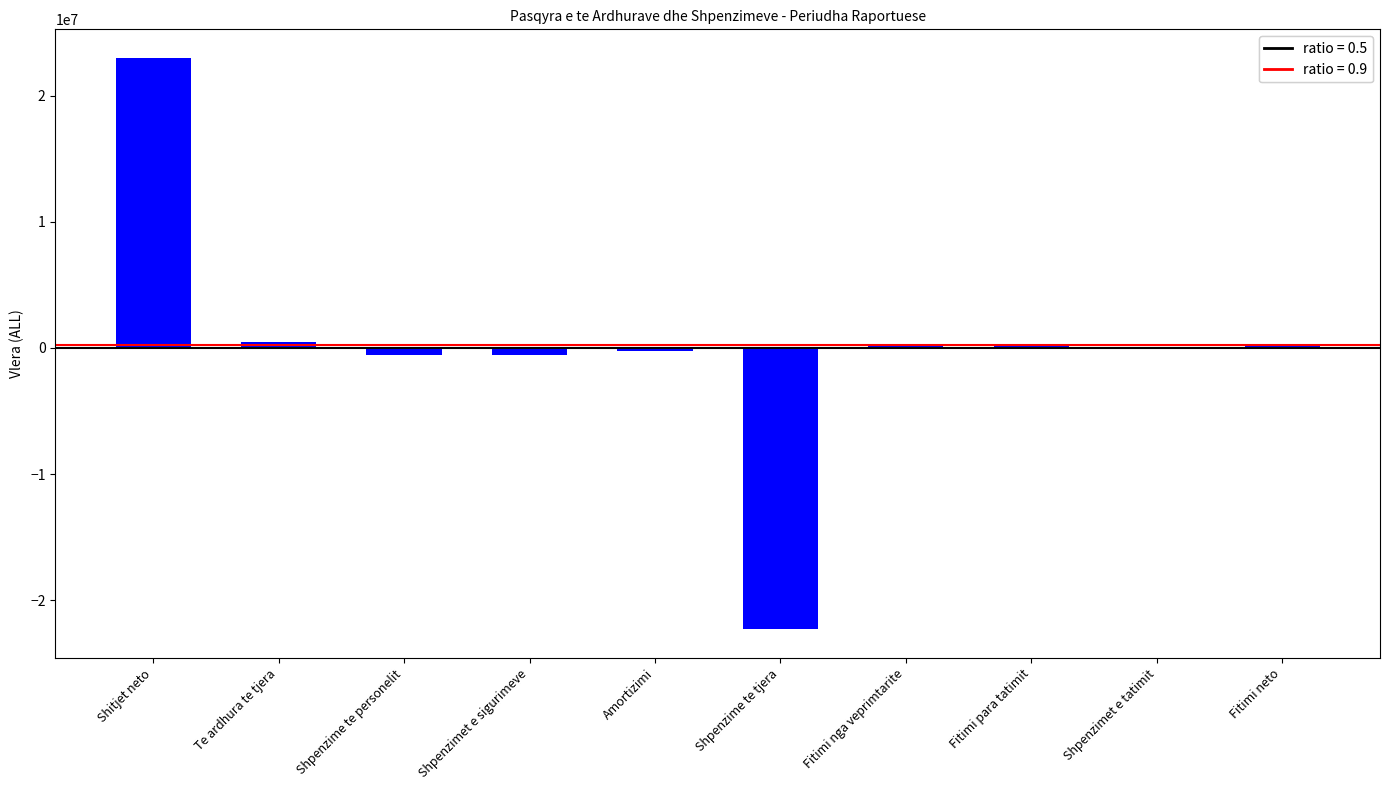

At which category does the chart reach its peak across all series?

Shitjet neto